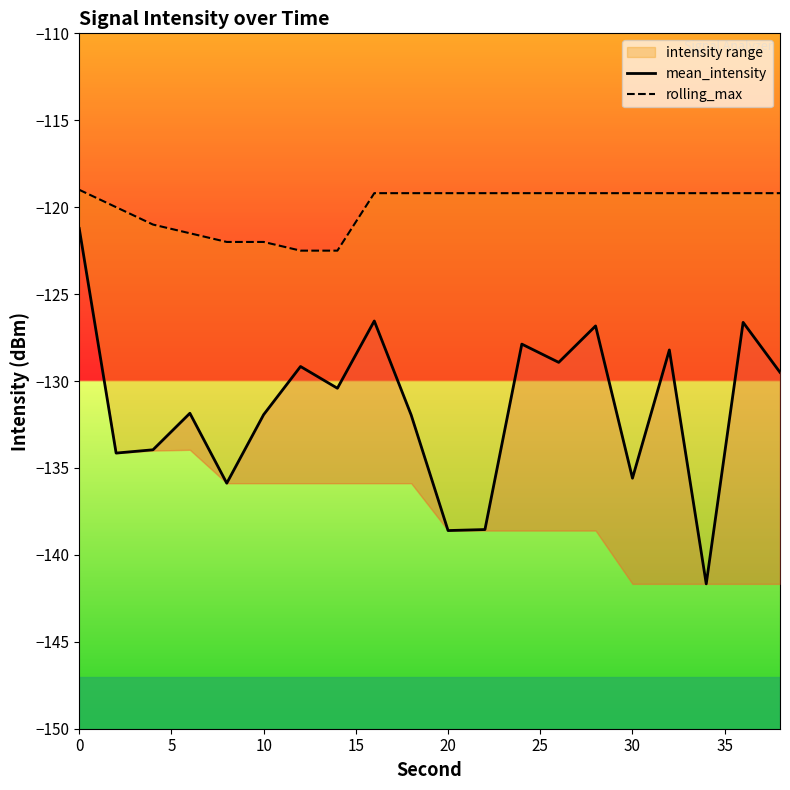

True or false: rolling_max and mean_intensity cross at least once.

False